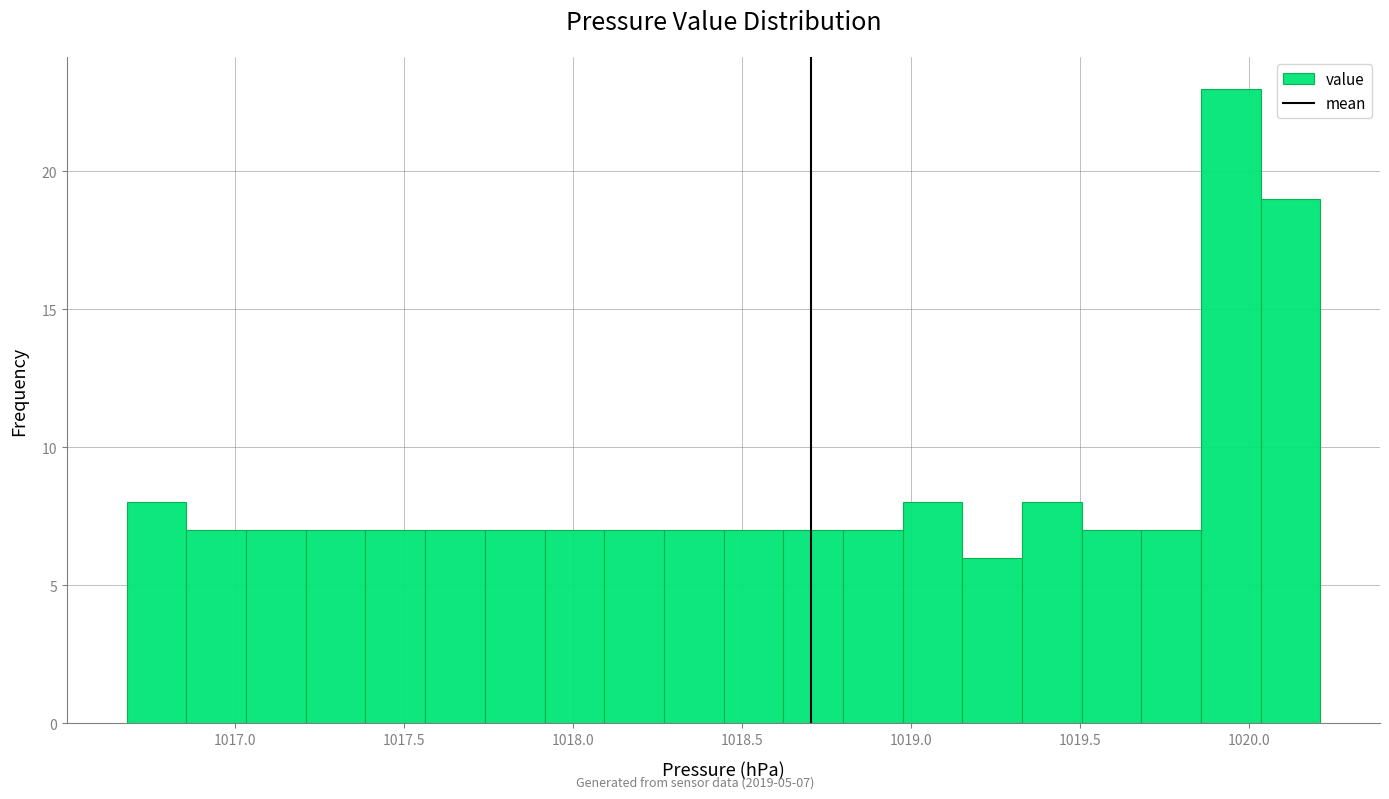

Read against the x-axis, roughly where is the centre of the tallest bar?

1019.95